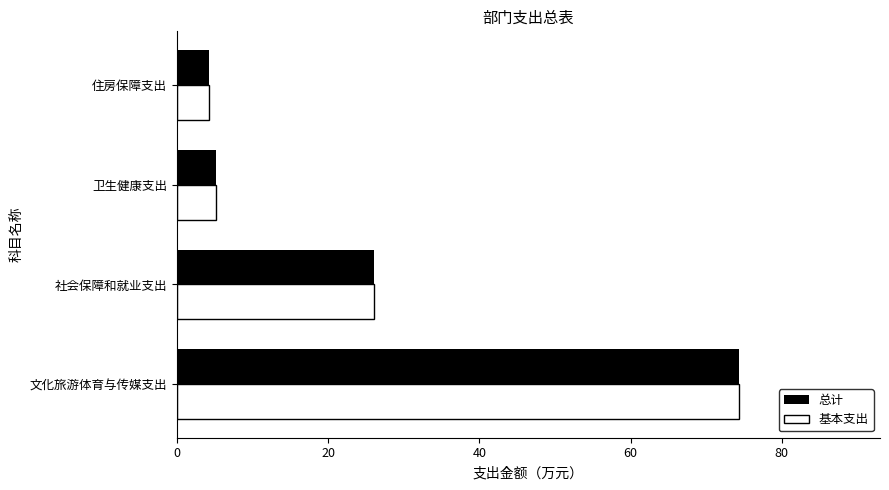

What is the average value of the 基本支出 series?

27.5